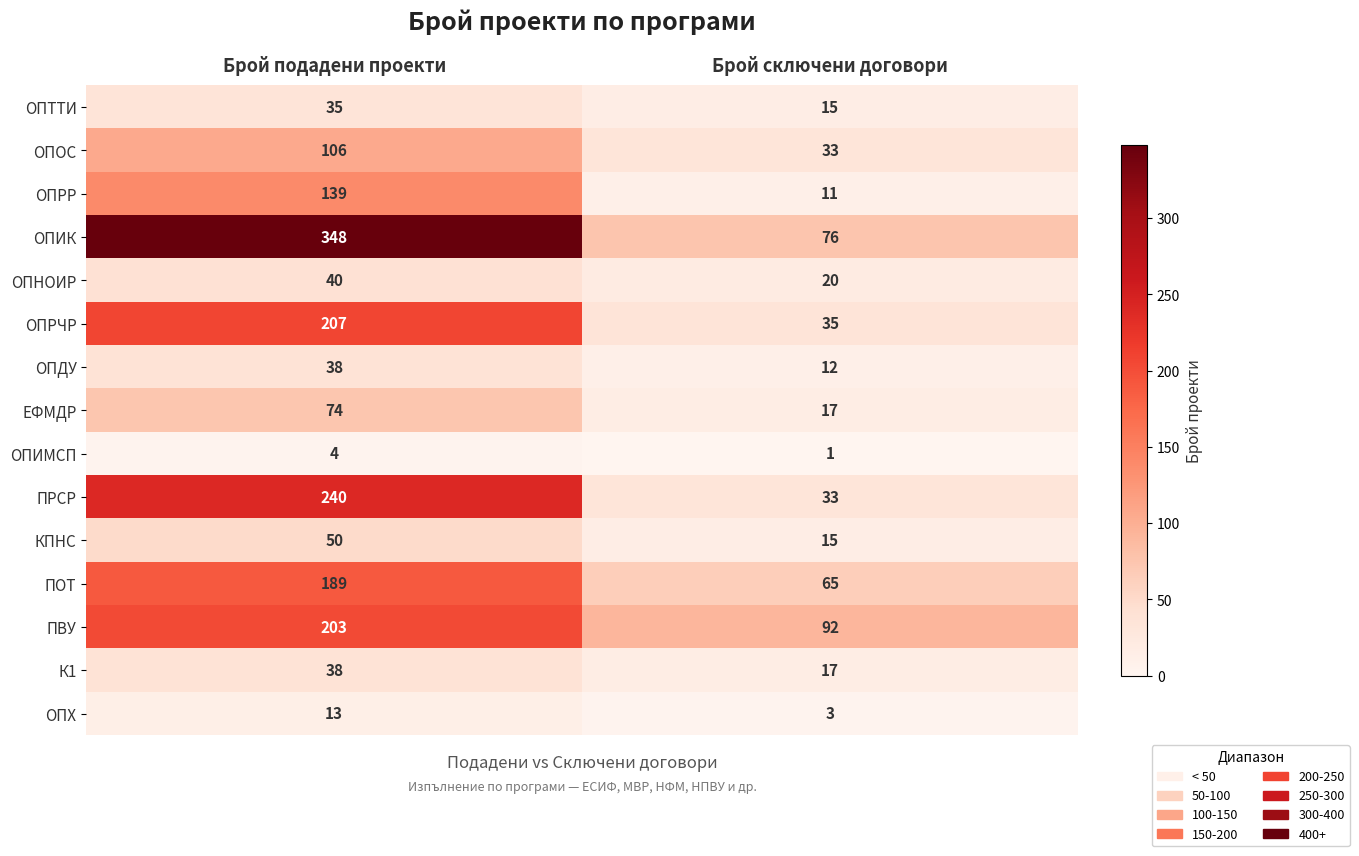

What is the spread (max minus min) of values at Брой сключени договори?

91